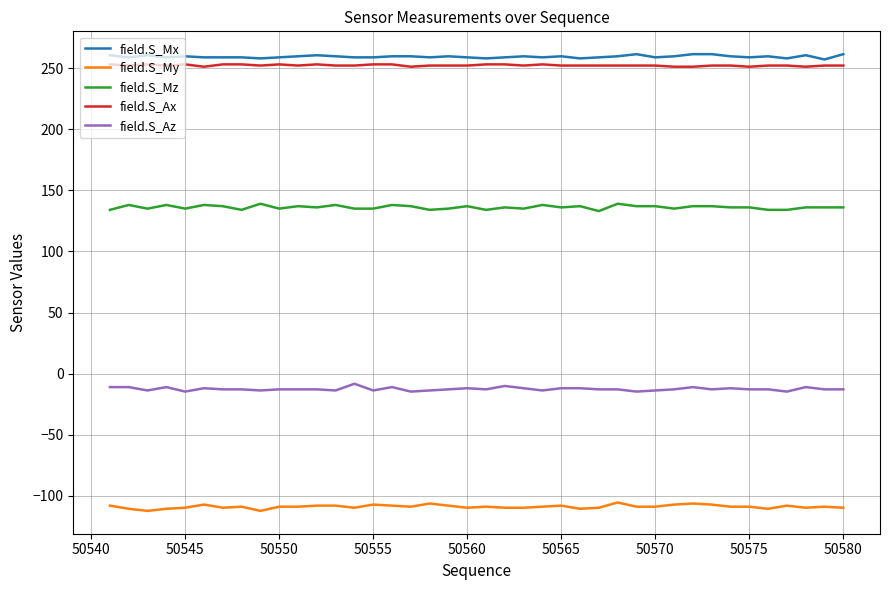

Rank the series by their maximum value, from highest to lowest.

field.S_Mx, field.S_Ax, field.S_Mz, field.S_Az, field.S_My